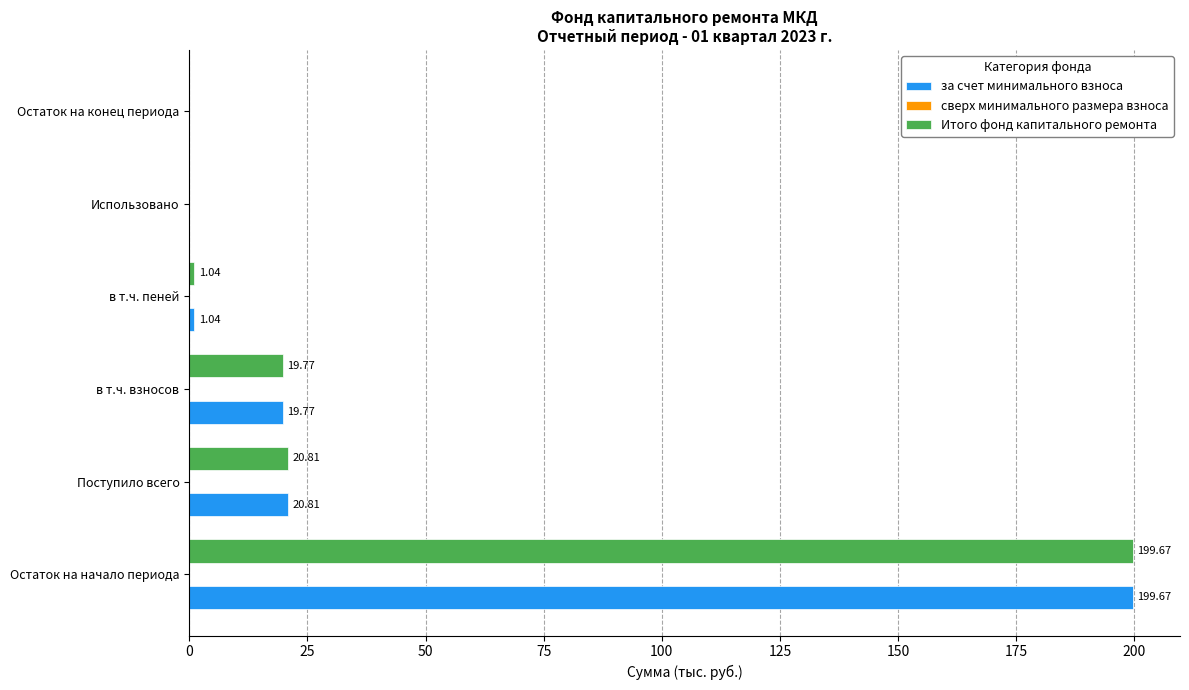

What is the sum of all за счет минимального взноса values?

241.3